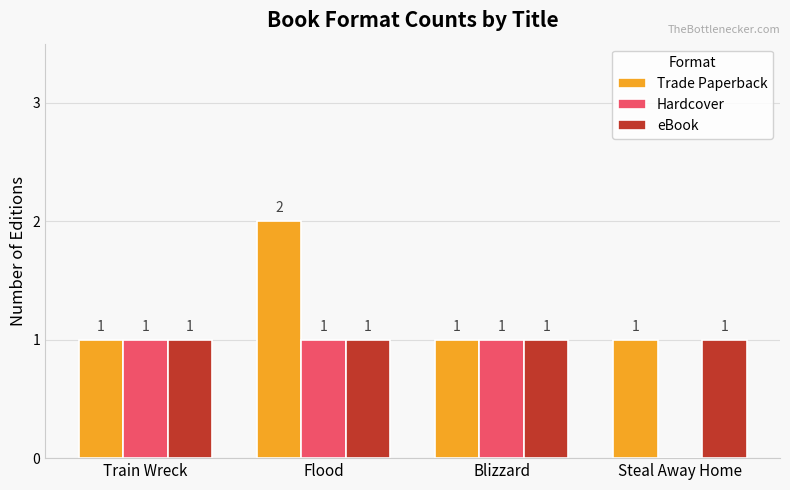

What is the average value of the eBook series?

1